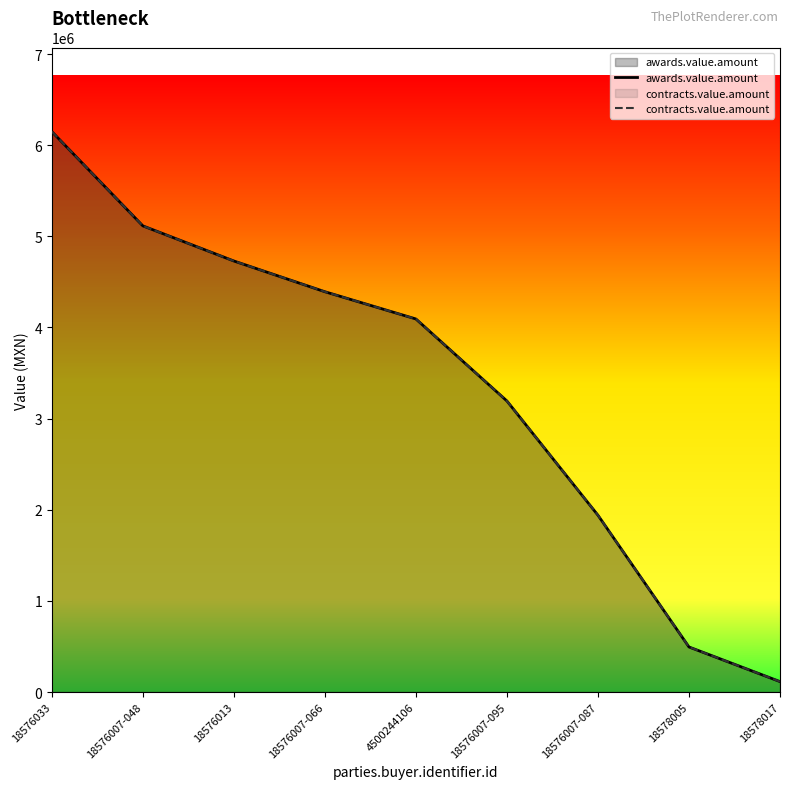

Which label corresponds to the smallest value in the chart?

18578017